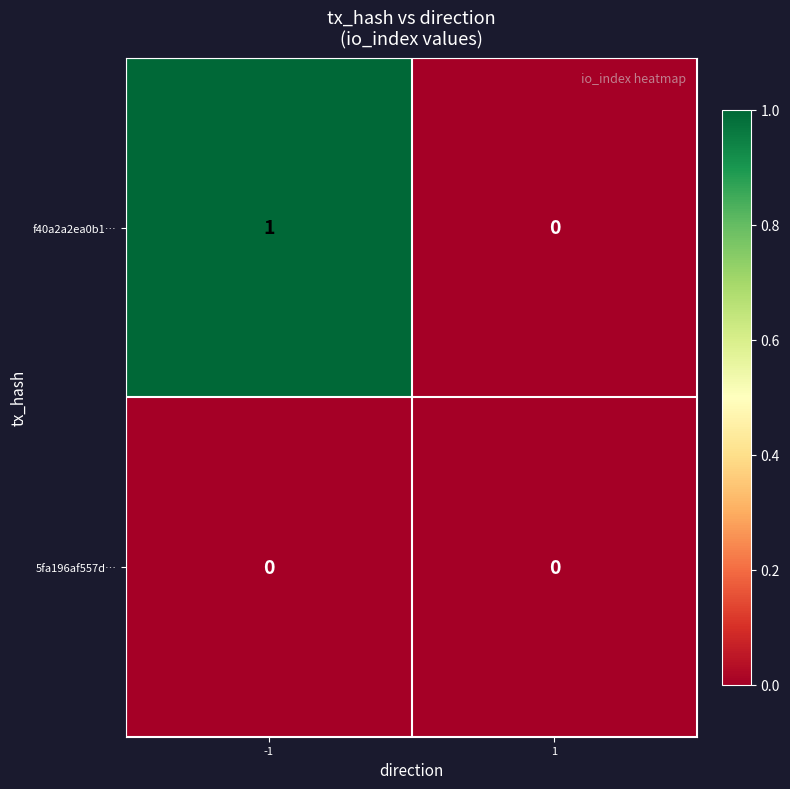

List the series in order of their peak value, highest first.

f40a2a2ea0b1…, 5fa196af557d…